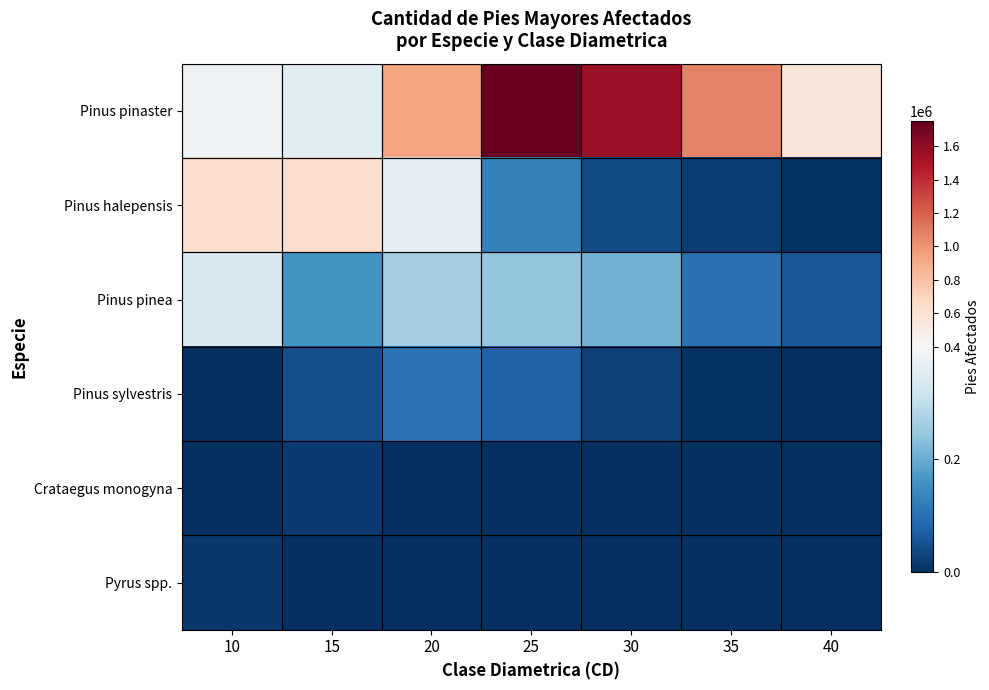

At which category is the sum across all series the highest?

25